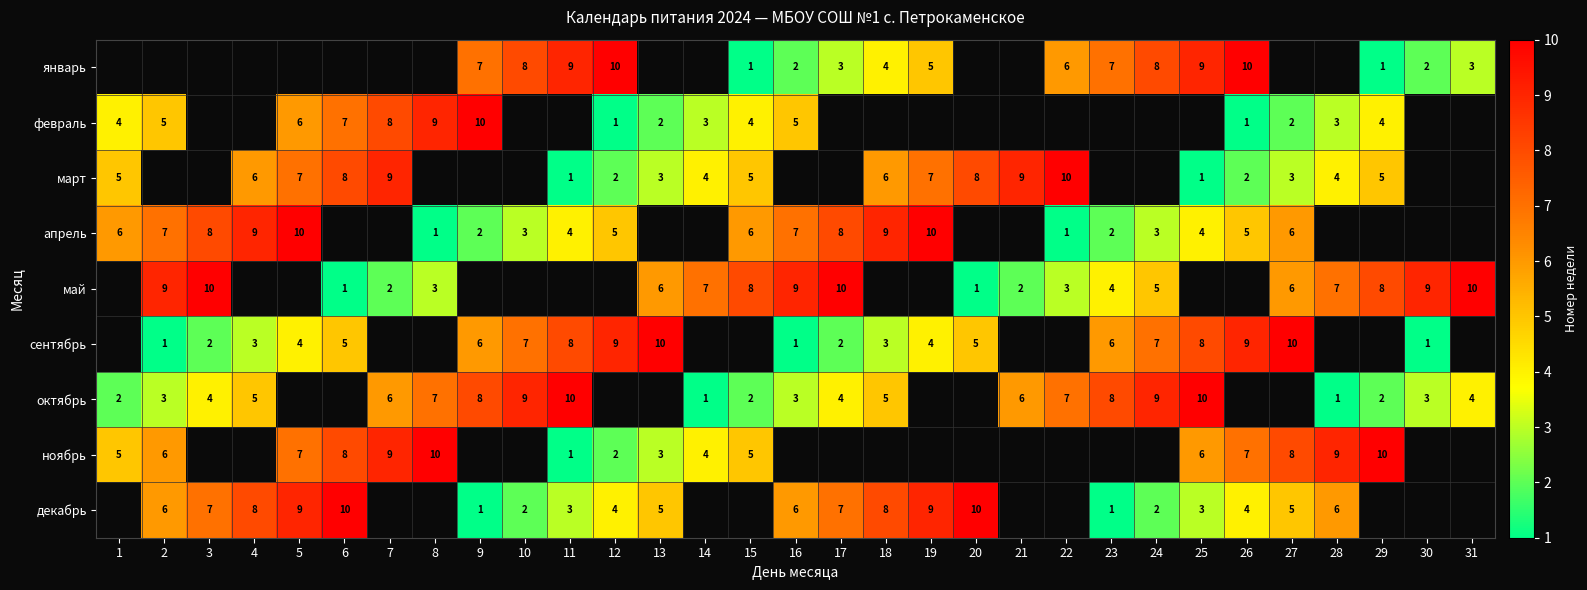

The май series shows 4 at 27. True or false?

False